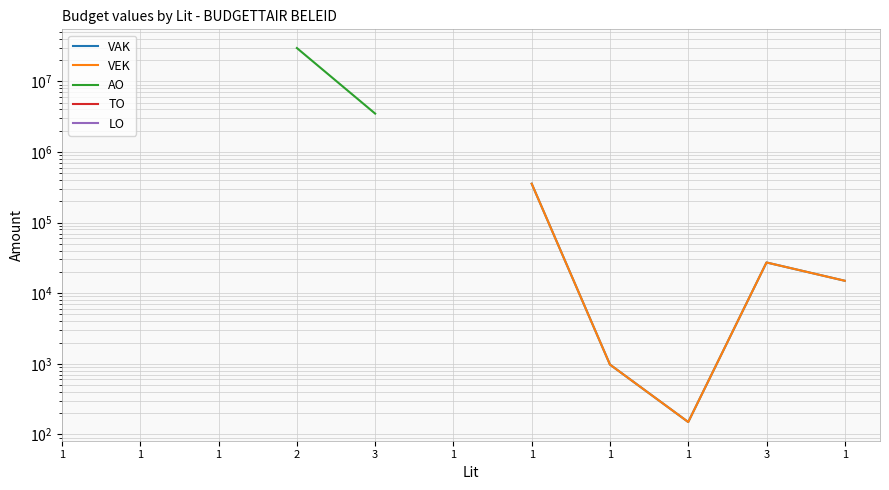

What are all the series names shown in the legend?

VAK, VEK, AO, TO, LO